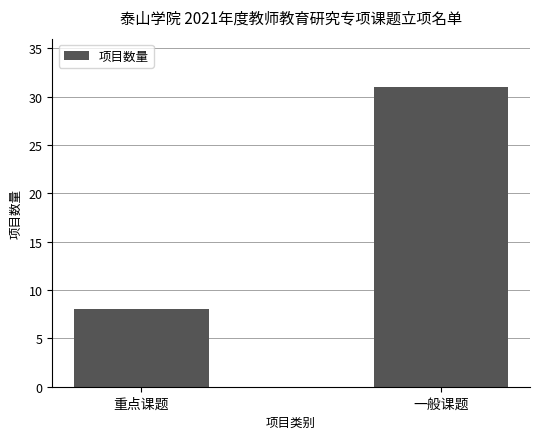

Reading left to right, extract all data points from this chart.

8	31